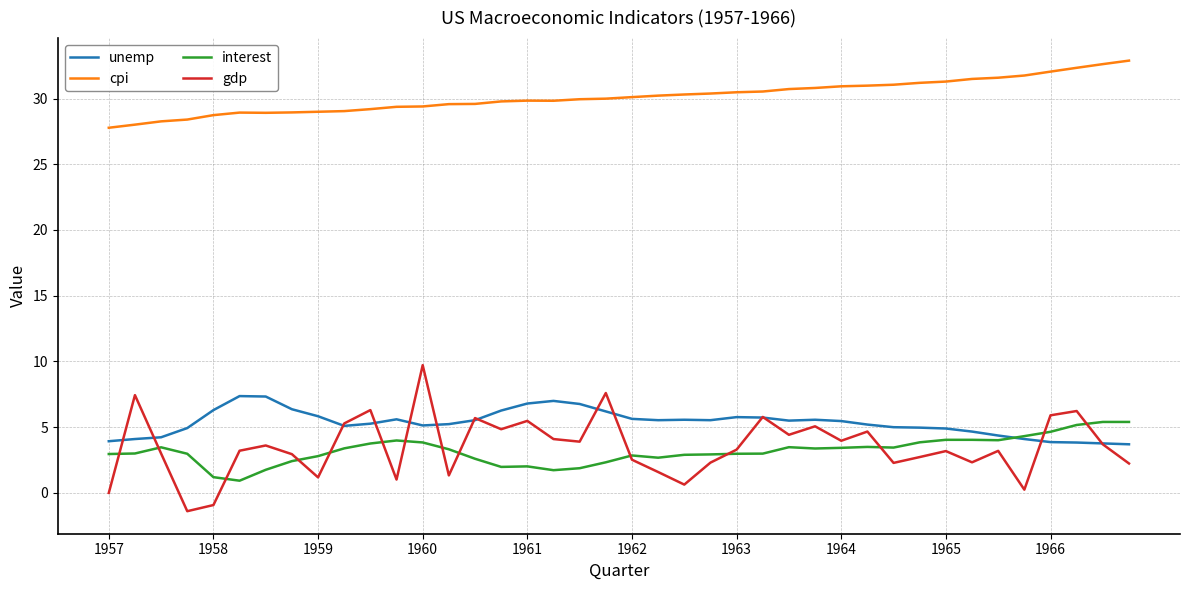

What is the difference between the maximum and second lowest values in the cpi series?

4.9